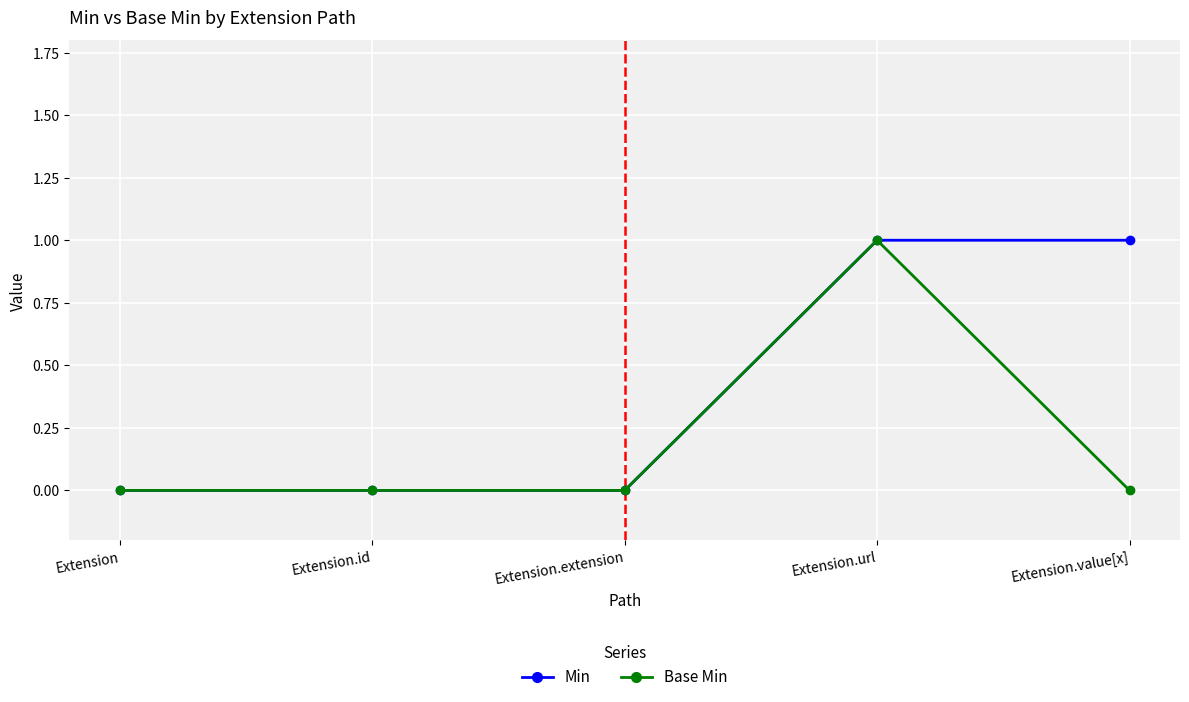

Reading right to left, extract all data points from this chart.

Min: 1	1	0	0	0
Base Min: 0	1	0	0	0